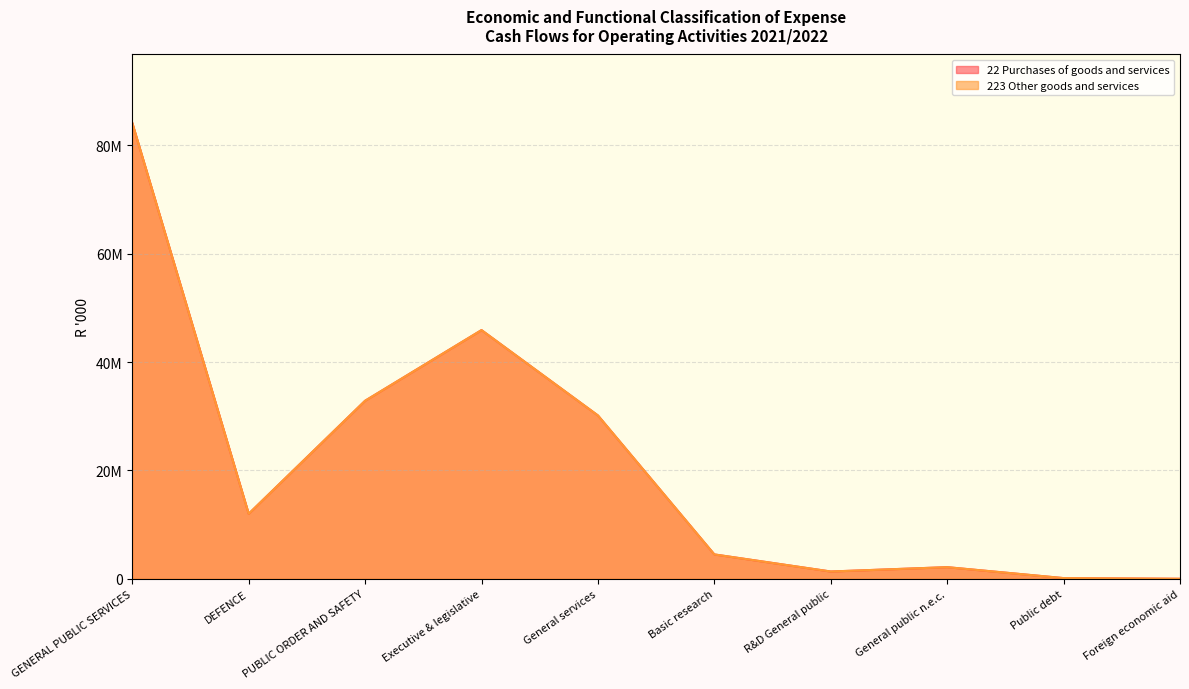

Reading right to left, transcribe all the data shown in this chart.

22 Purchases of goods and services: Foreign economic aid=0	Public debt=123480	General public n.e.c.=2143573	R&D General public=1341118	Basic research=4497065	General services=30150147	Executive & legislative=45907033	PUBLIC ORDER AND SAFETY=32862328	DEFENCE=11999903	GENERAL PUBLIC SERVICES=84162416
223 Other goods and services: Foreign economic aid=0	Public debt=123480	General public n.e.c.=2143573	R&D General public=1341118	Basic research=4497065	General services=30150147	Executive & legislative=45907033	PUBLIC ORDER AND SAFETY=32862328	DEFENCE=11999903	GENERAL PUBLIC SERVICES=84162416